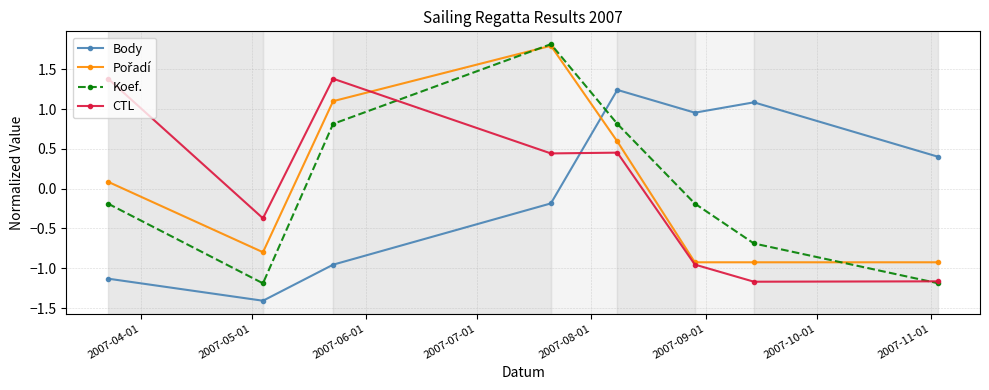

How many values in Koef. are above zero?

3